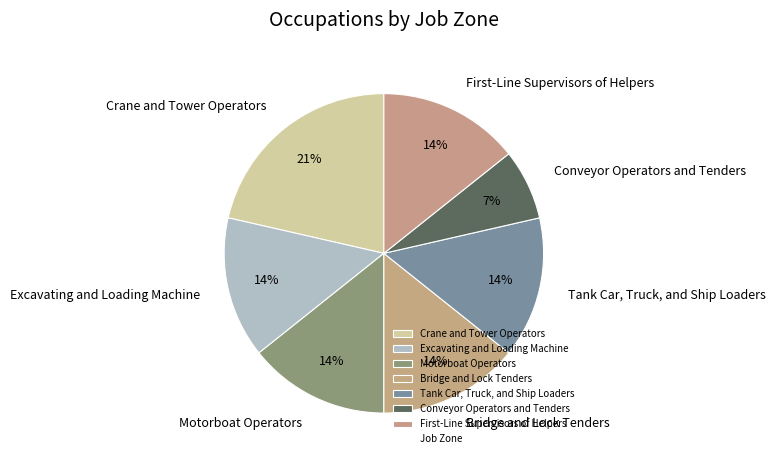

To the nearest percent, what is the difference between the Conveyor Operators and Tenders and Tank Car, Truck, and Ship Loaders slice percentages?

7%